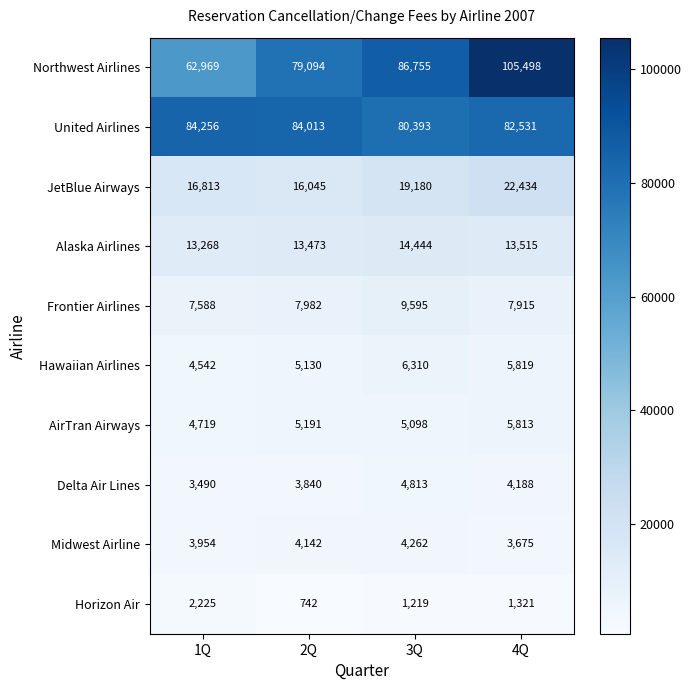

What is the difference between the highest and lowest values at 1Q?

82031